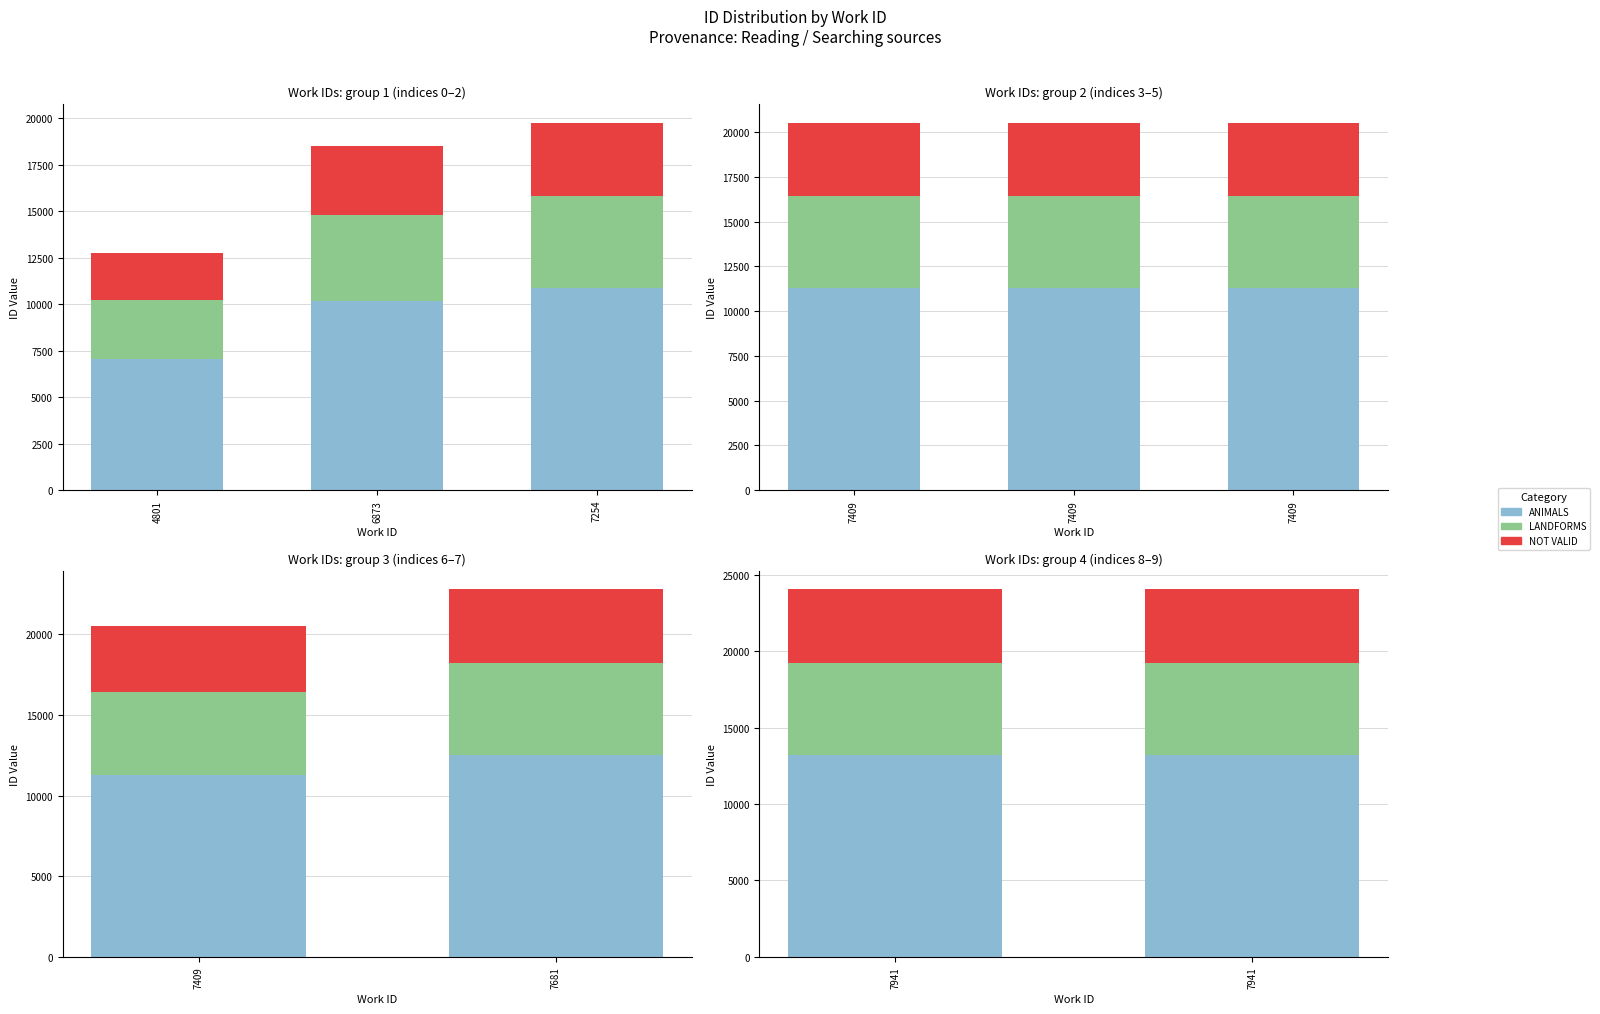

How many ANIMALS values are between 13235 and 13236?

1